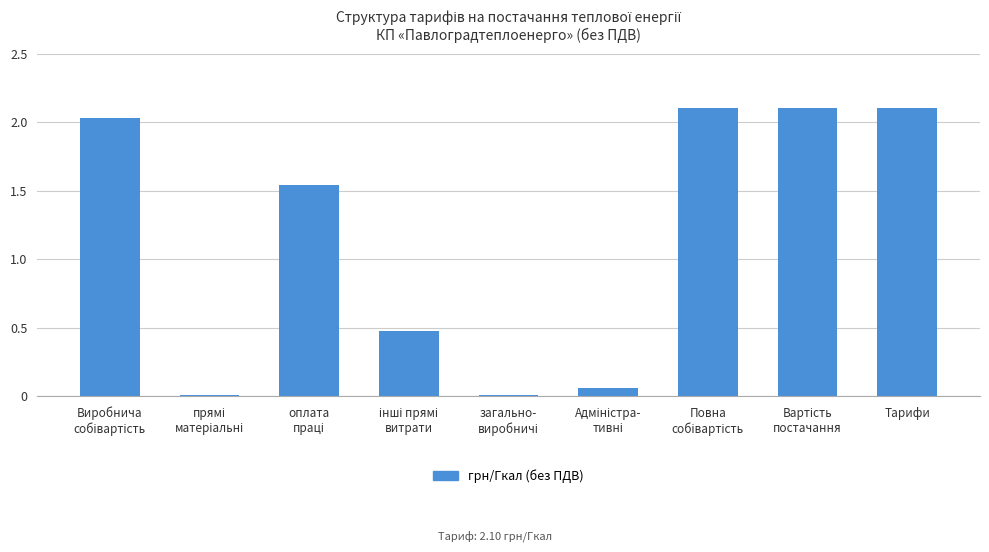

Are the bars horizontal?

No